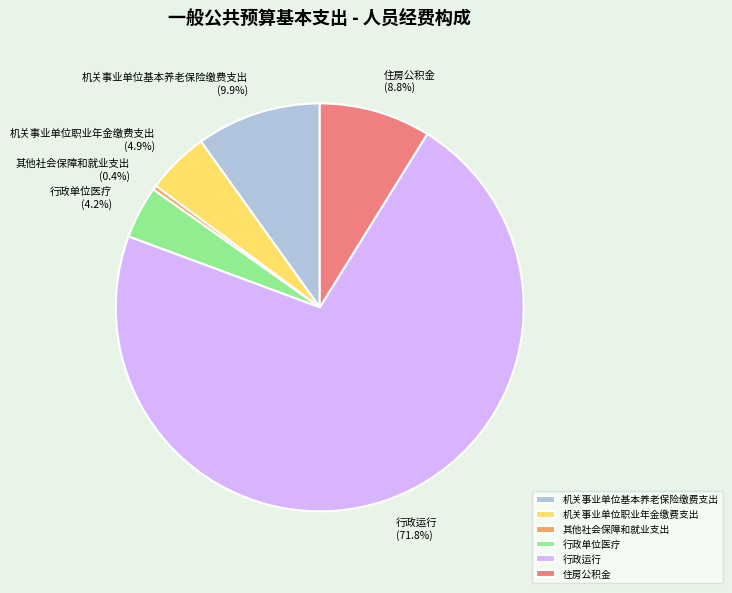

How much of the chart is everything except 机关事业单位职业年金缴费支出?

95.1%